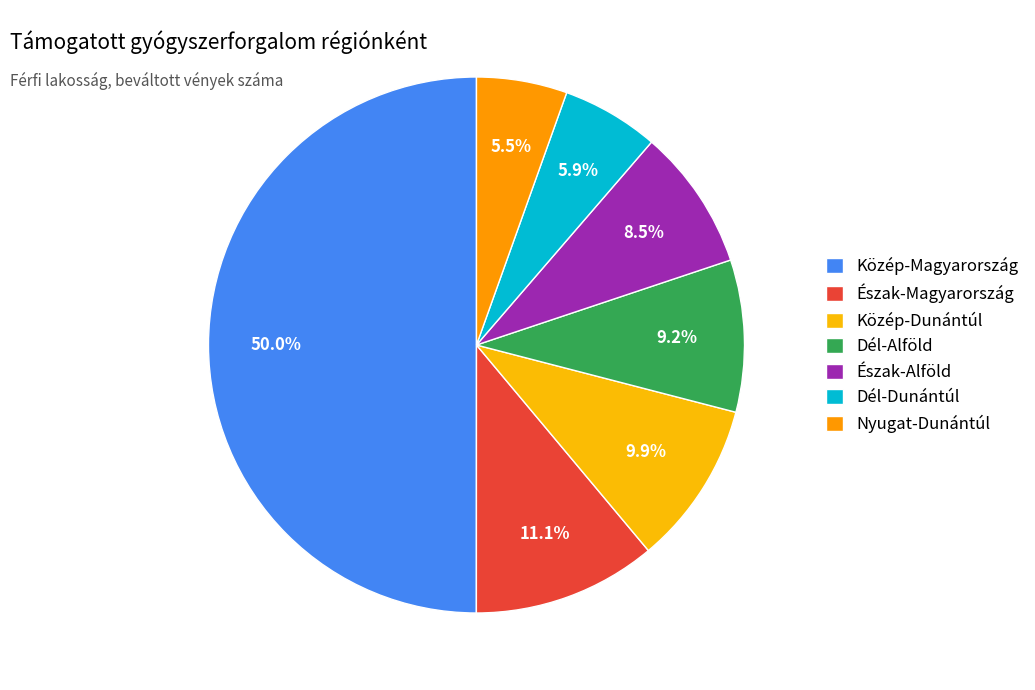

Do Dél-Alföld and Közép-Dunántúl together represent more than half of the pie?

No